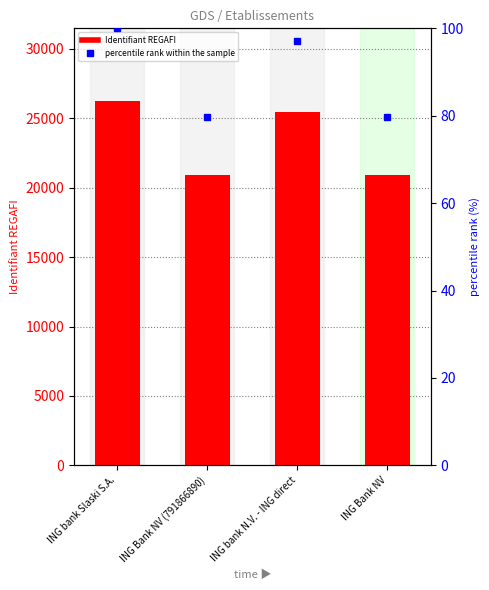

Rank the series by their maximum value, from lowest to highest.

percentile rank within the sample, Identifiant REGAFI